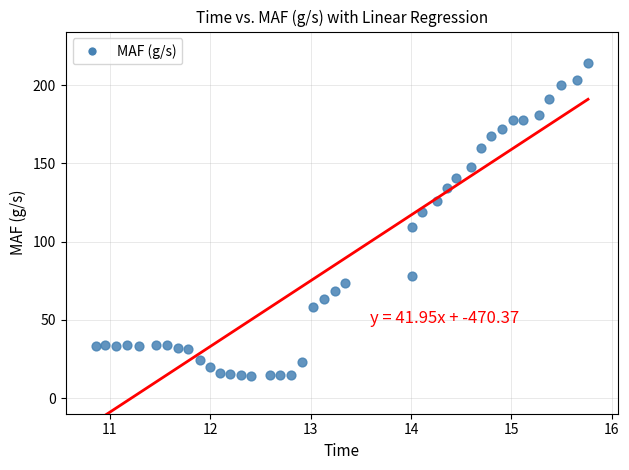

What is the range of X values (max minus min)?

4.9